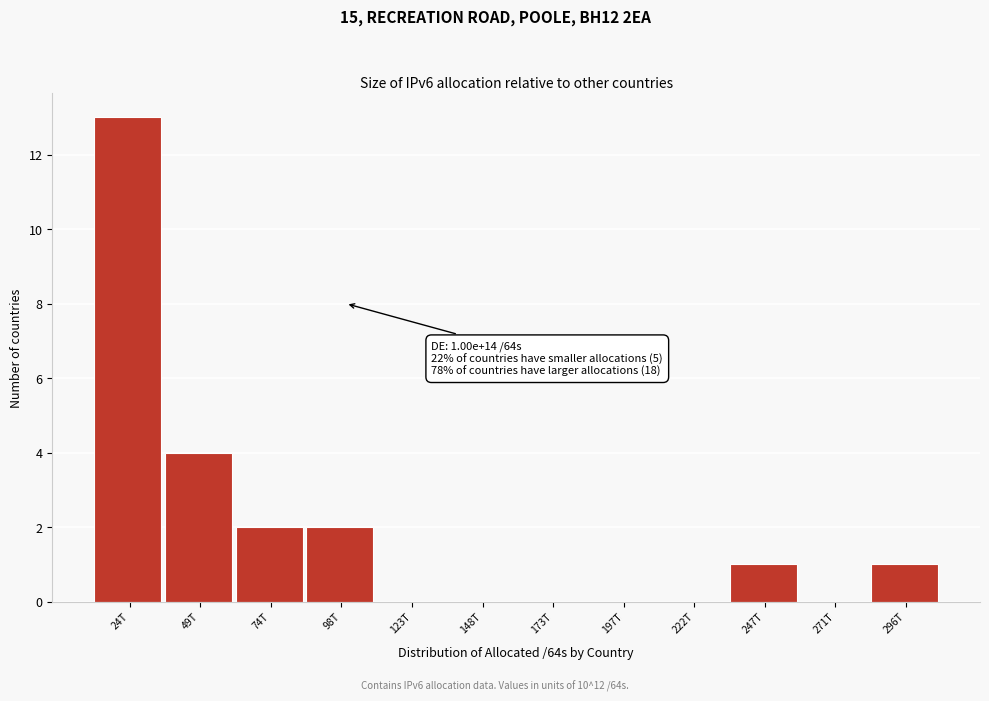

Reading left to right, transcribe all the data shown in this chart.

24T=13	49T=4	74T=2	98T=2	123T=0	148T=0	173T=0	197T=0	222T=0	247T=1	271T=0	296T=1